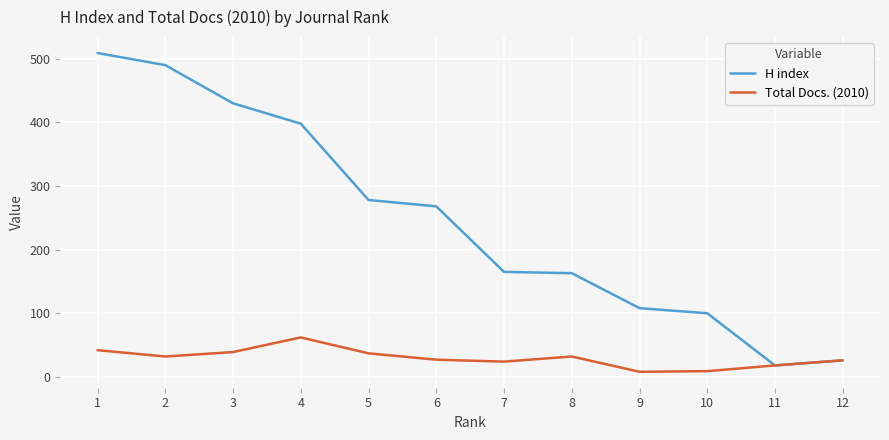

The value of Total Docs. (2010) at 4 is 34. True or false?

False